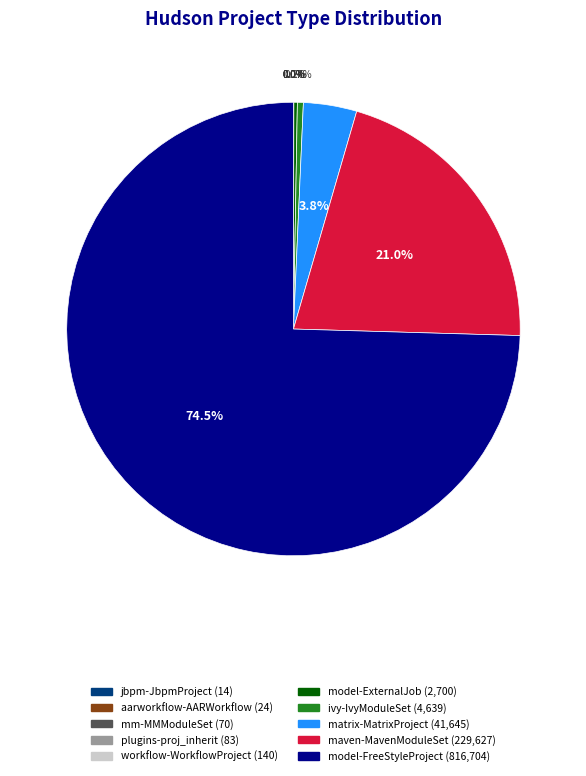

To the nearest percent, what is the average slice percentage?

10%